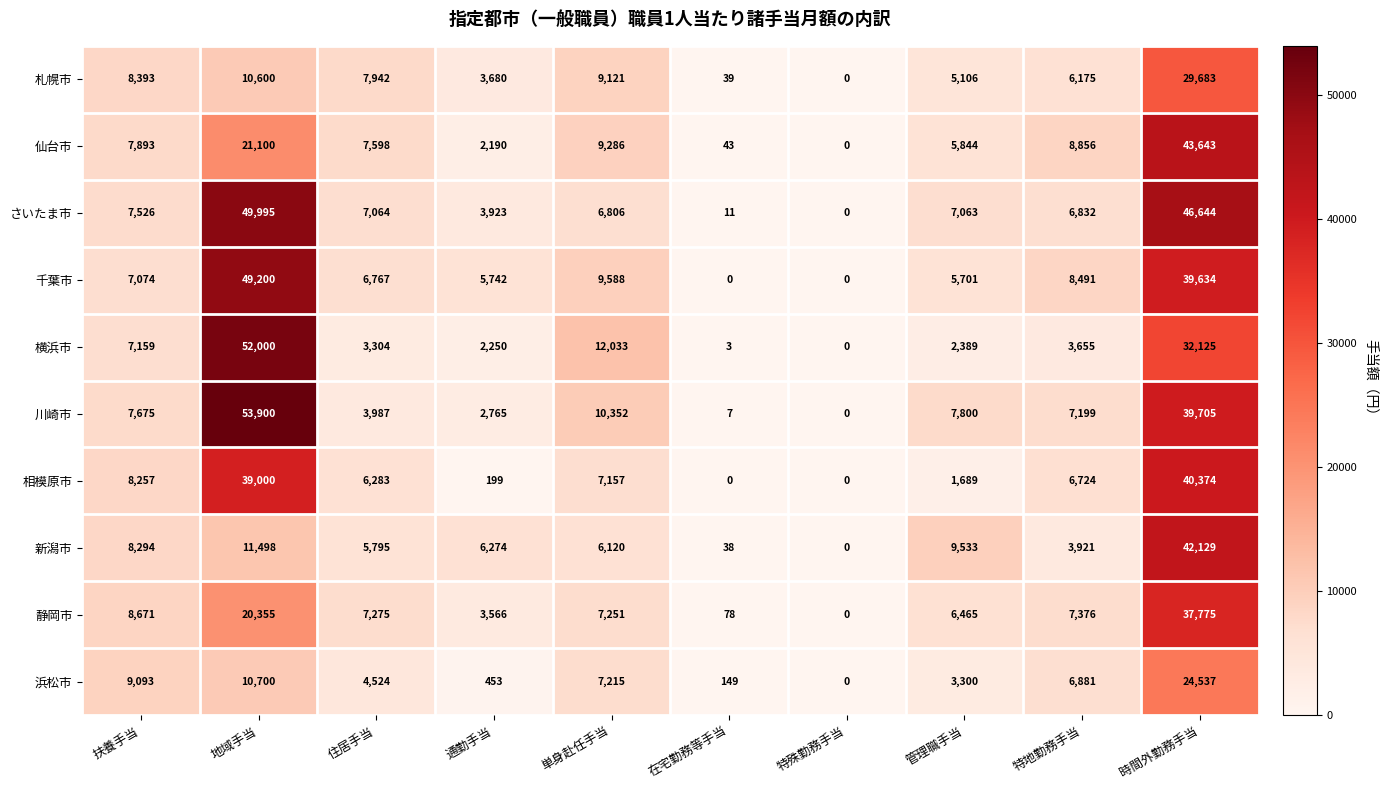

What is the maximum value for さいたま市?

49995